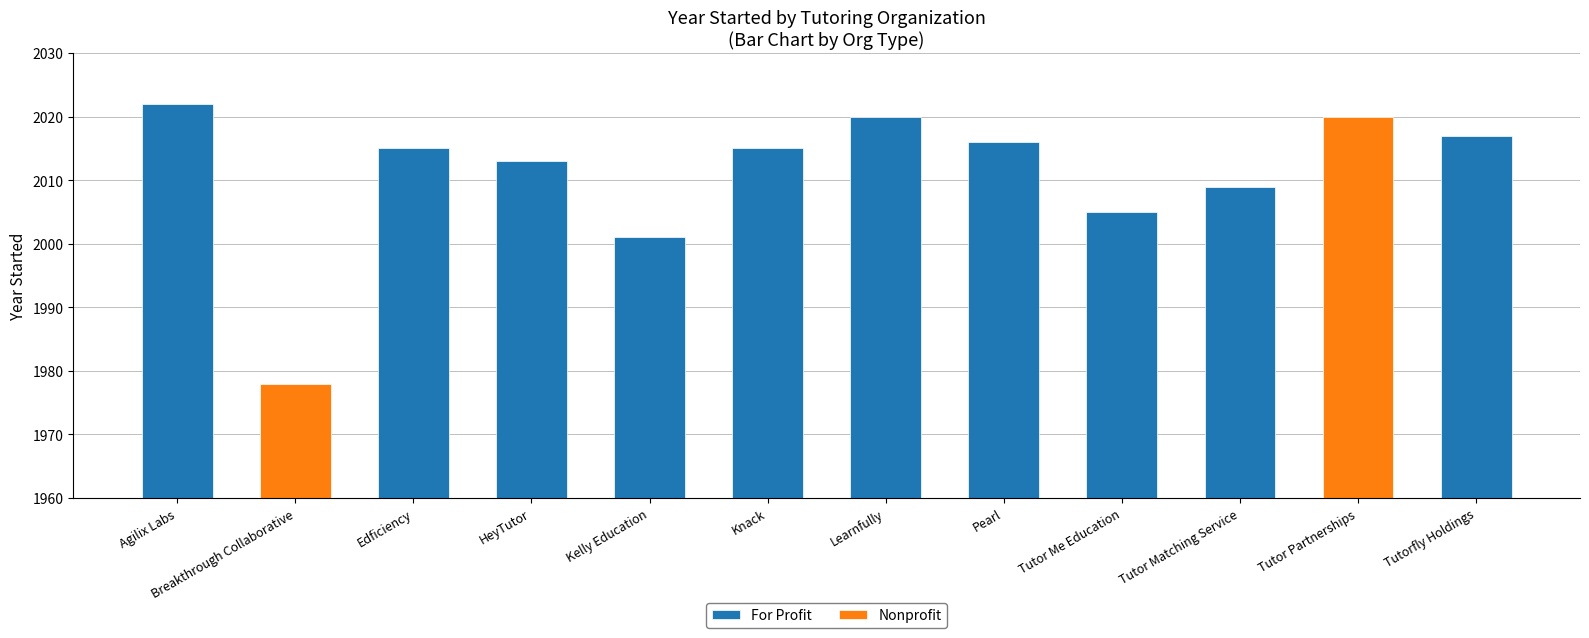

The chart shows a value of 2015 at Knack. True or false?

True